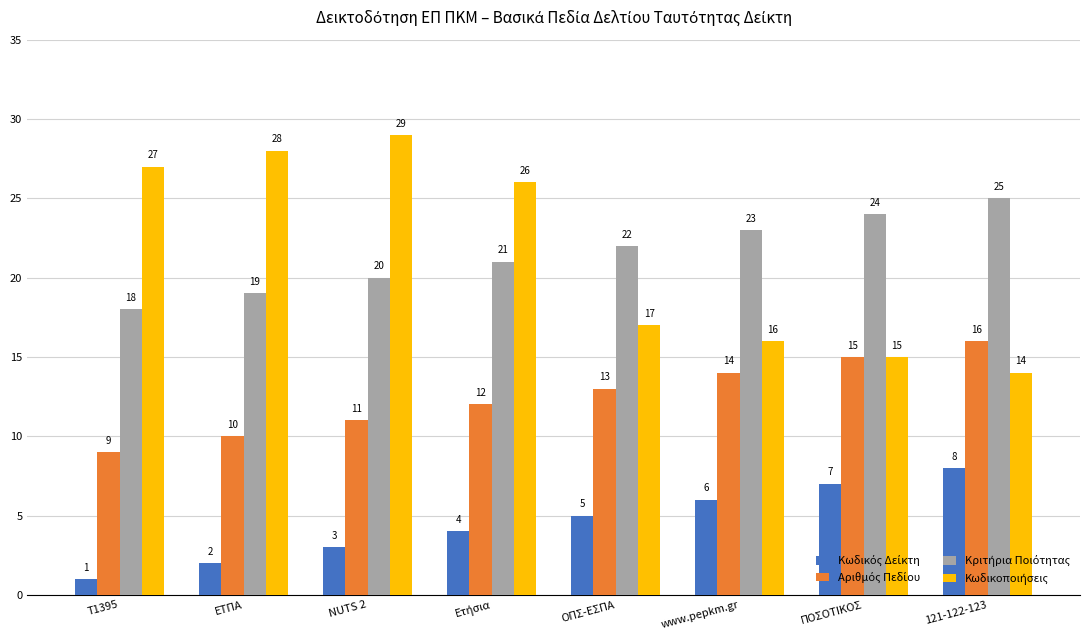

What is the difference between the highest and lowest values at Τ1395?

26